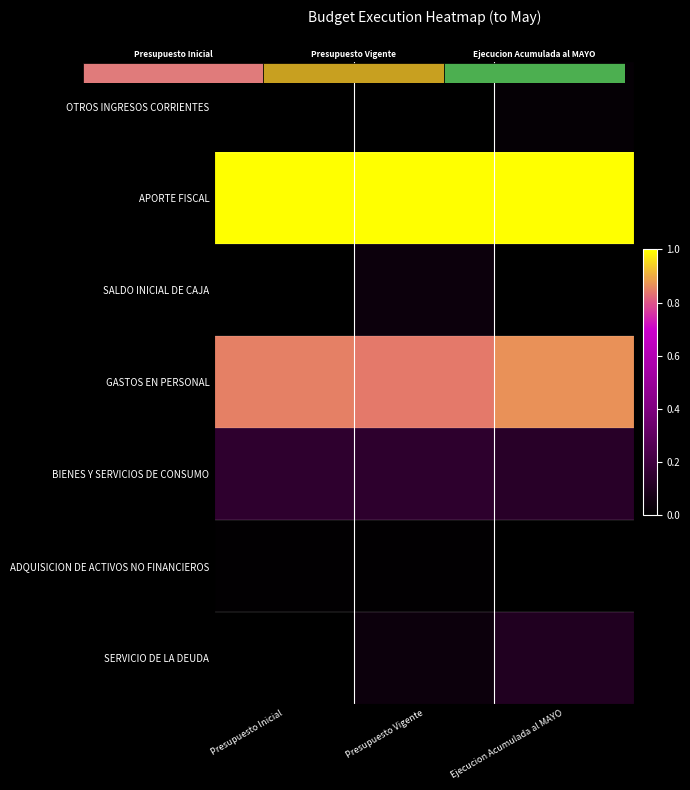

Is it true that ADQUISICION DE ACTIVOS NO FINANCIEROS equals 0.0 at Presupuesto Vigente?

True